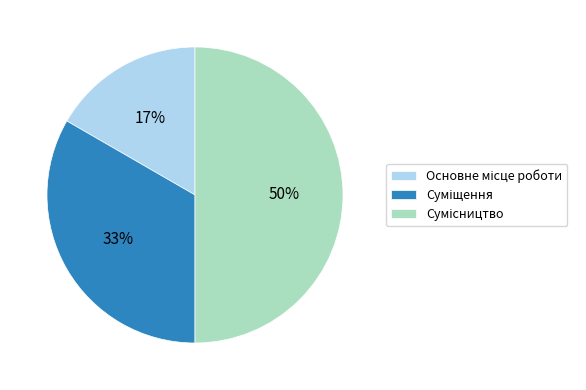

To the nearest percent, what is the average slice percentage?

33%